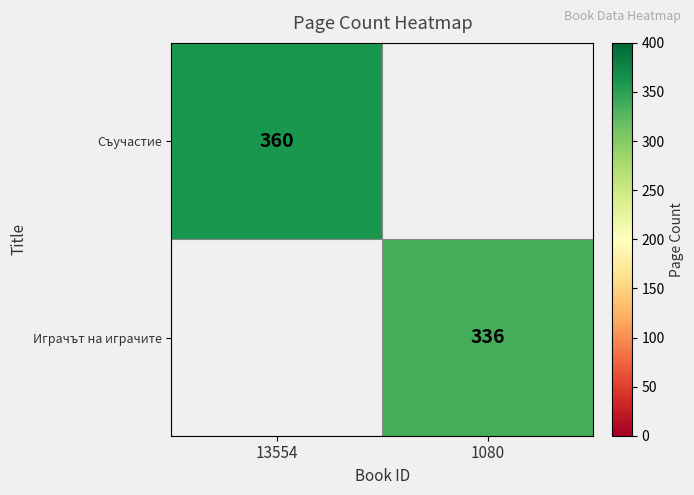

The value of Съучастие at 13554 is 164. True or false?

False